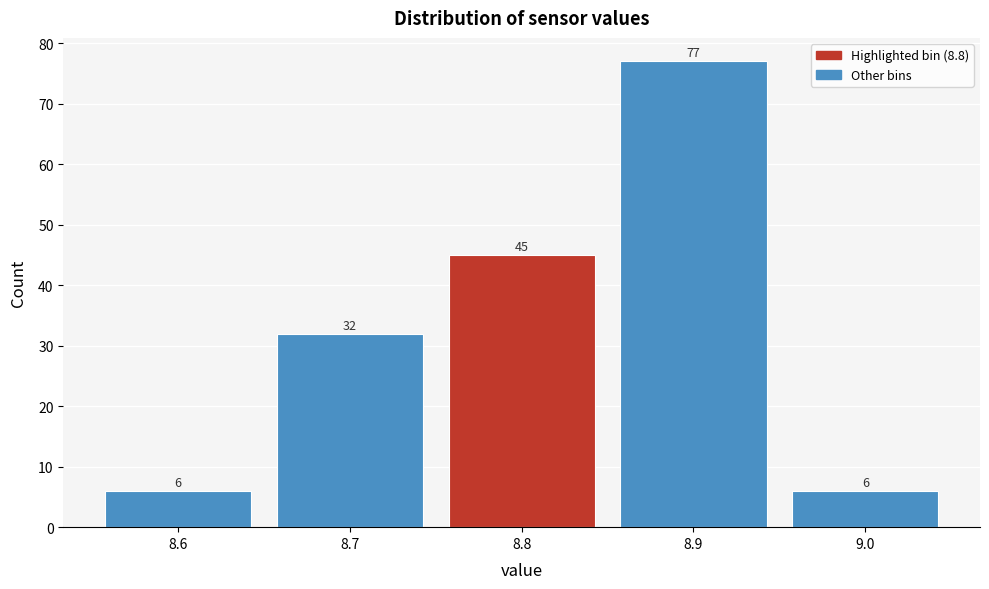

Which range on the x-axis has the tallest bar?

8.85 to 8.95